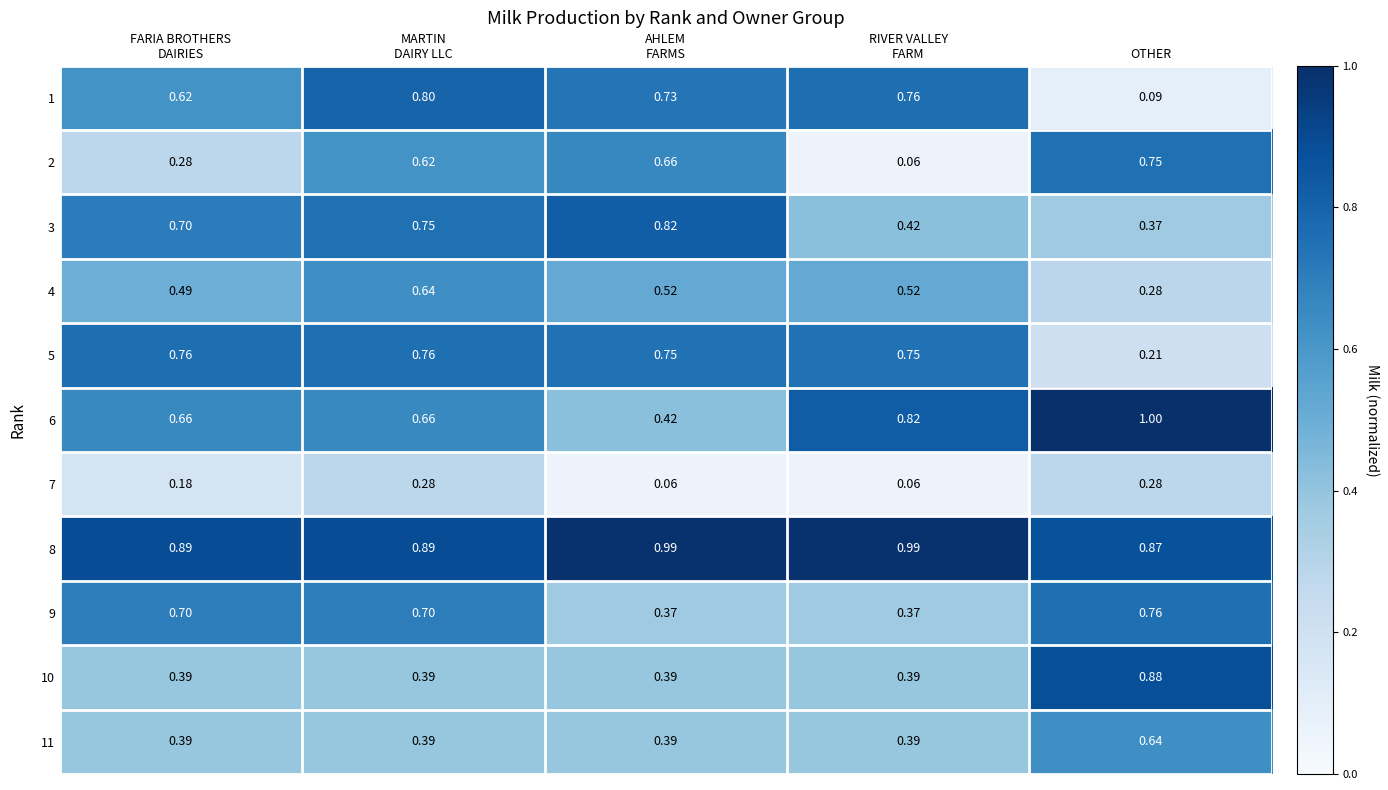

Which label corresponds to the largest value in the chart?

OTHER